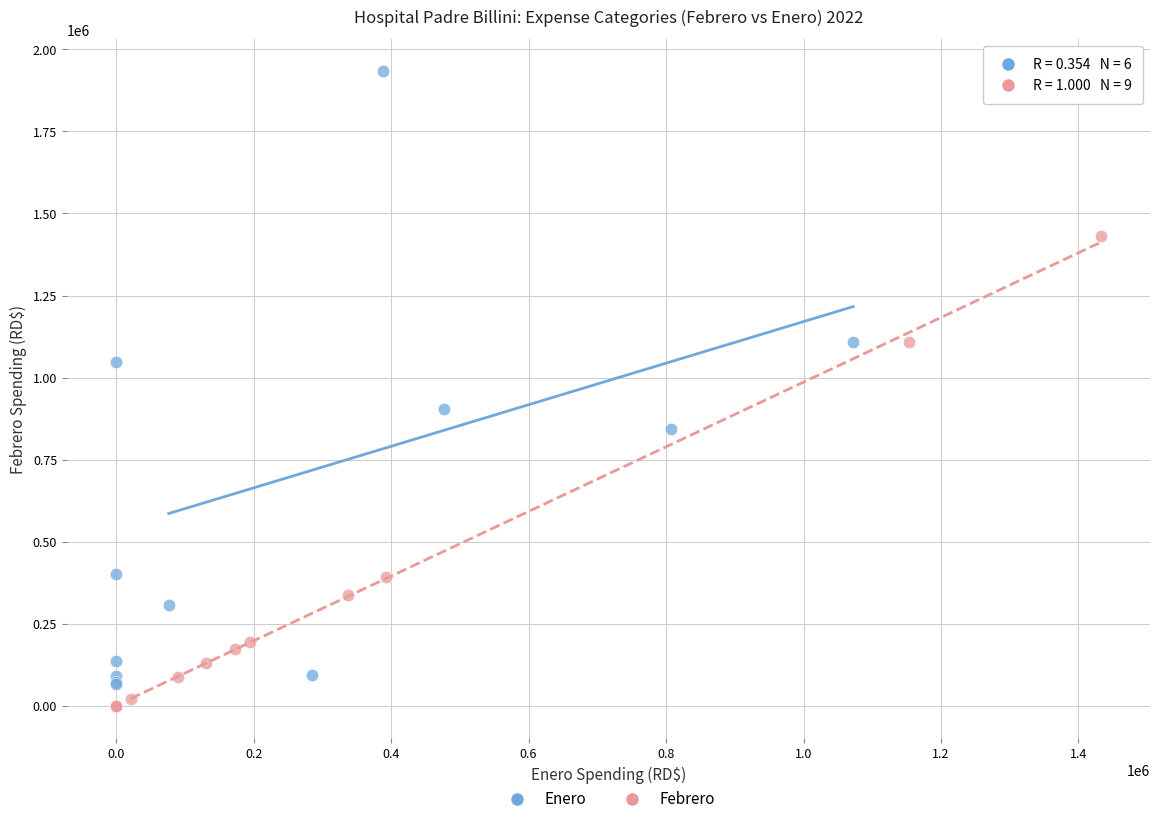

Which series has the widest spread of Y values?

Enero